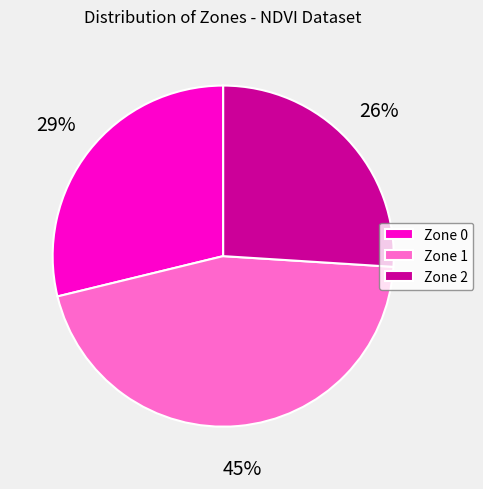

Count the number of slices in the pie.

3